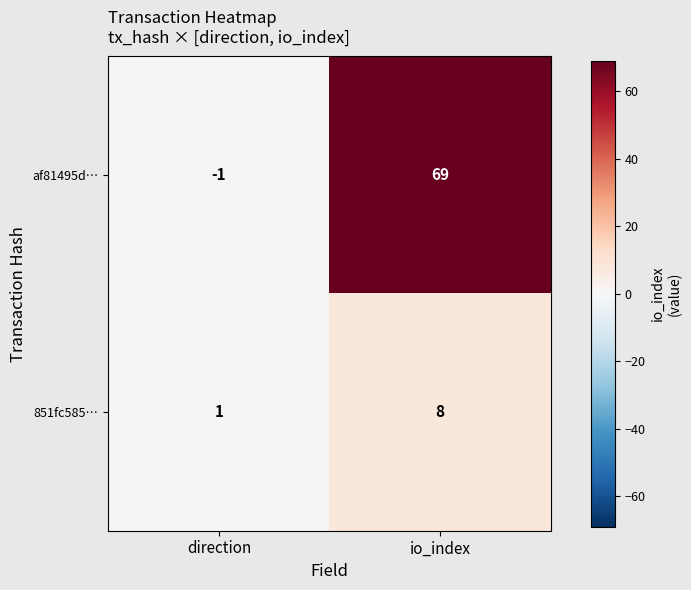

Between direction and io_index, which series saw the biggest shift?

af81495d…